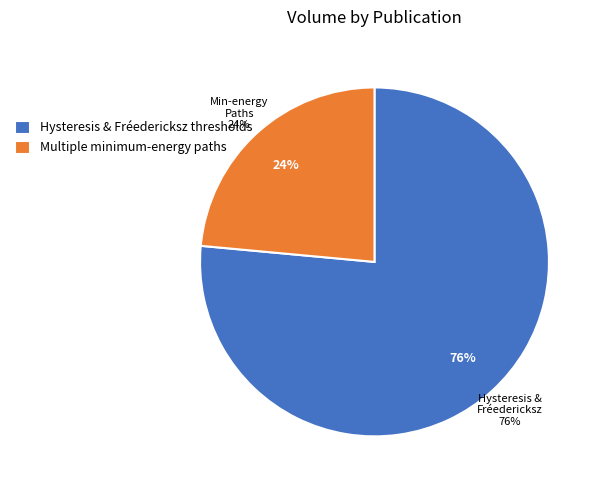

How many slices are in this pie chart?

2